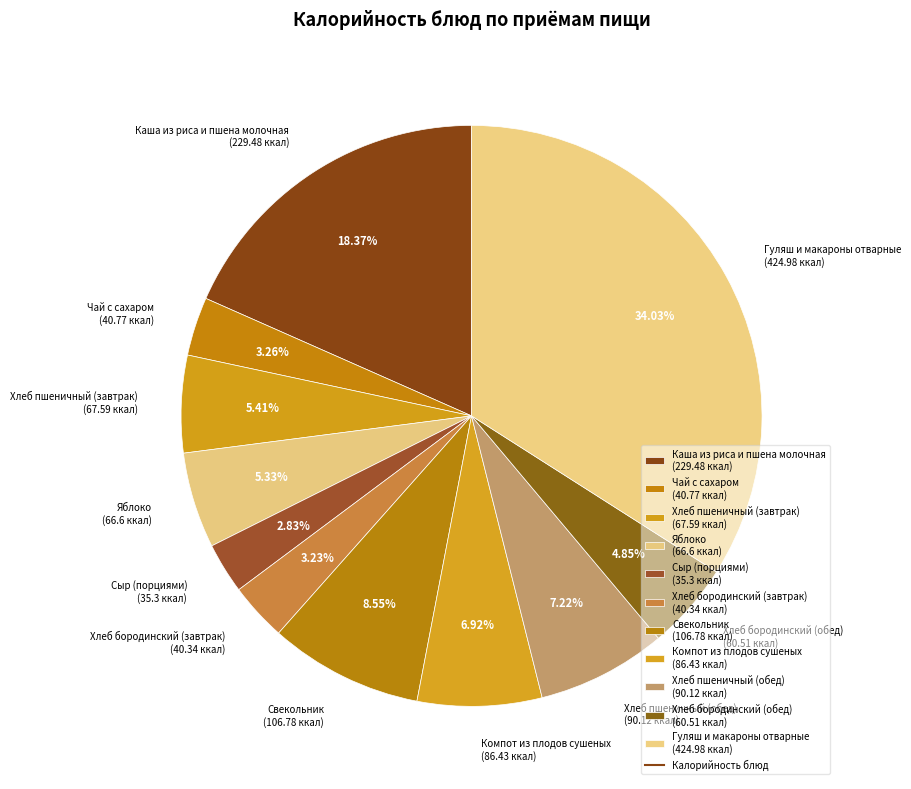

To the nearest percent, what portion does Гуляш и макароны отварные represent?

34%